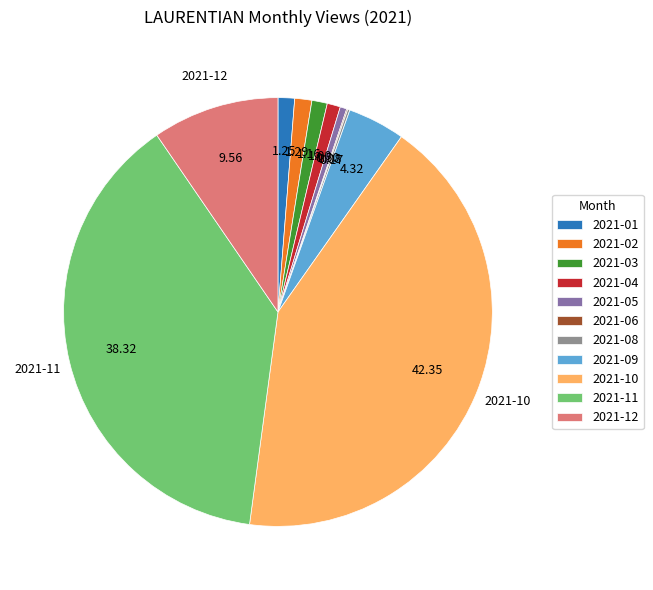

Do 2021-02 and 2021-09 together represent more than half of the pie?

No